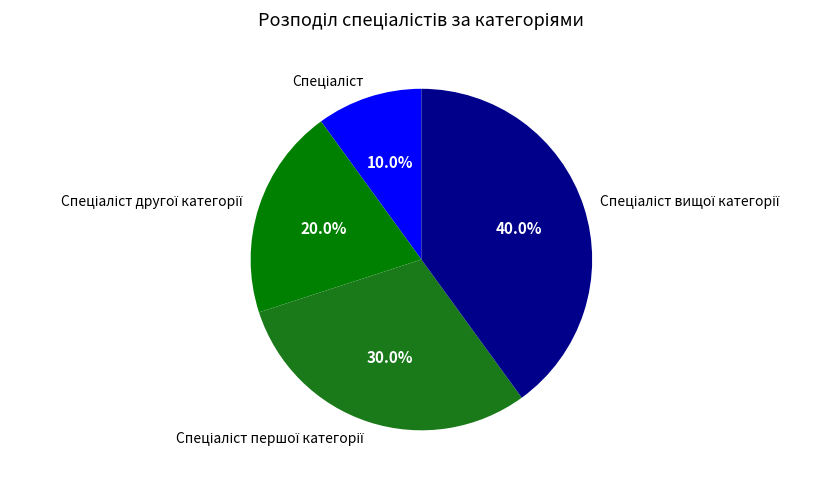

Is there a majority slice in this chart?

No